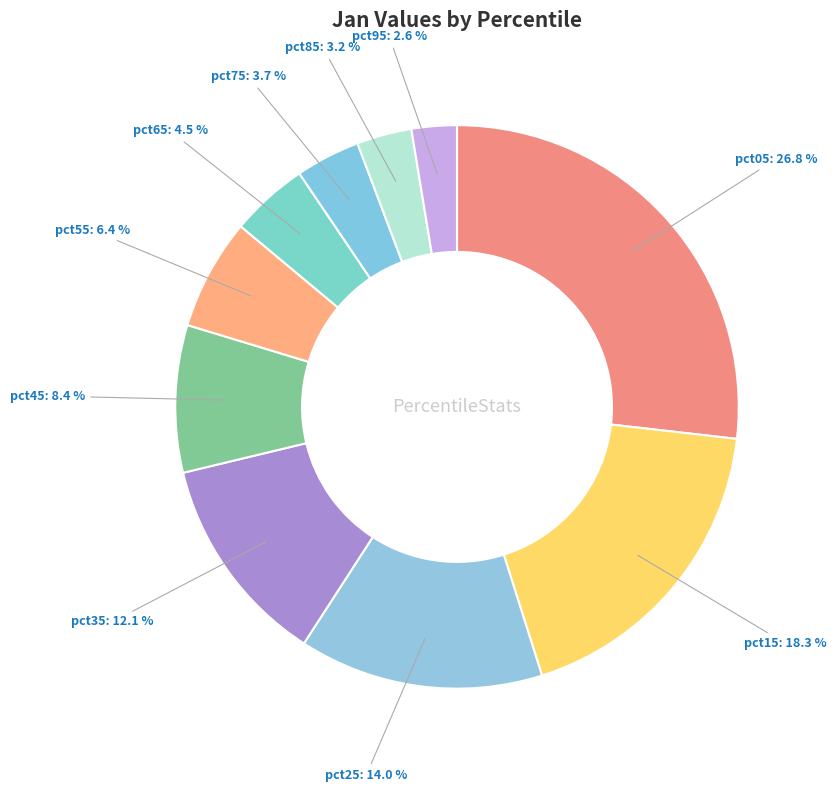

How many slices are in this pie chart?

10